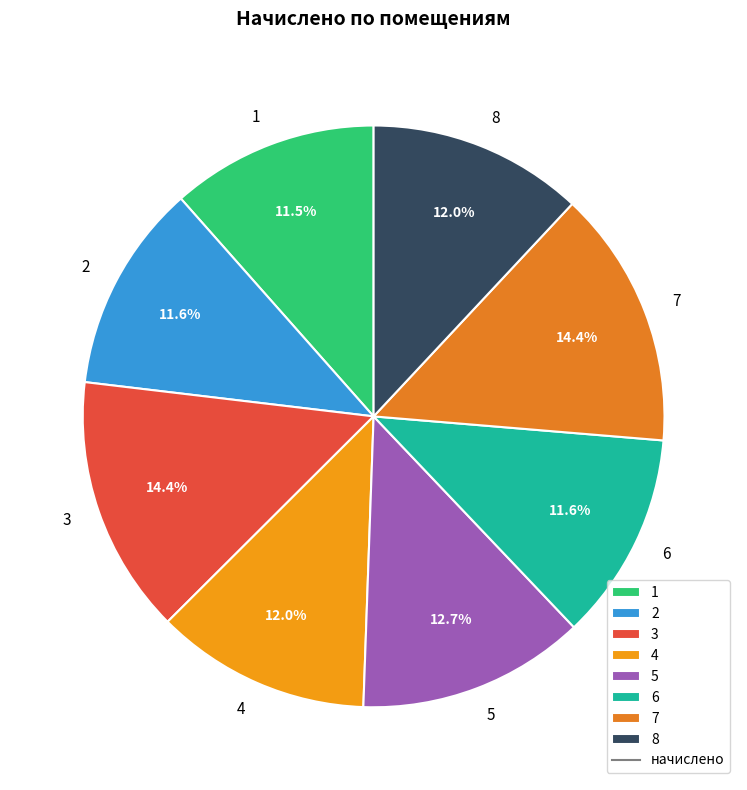

To the nearest percent, what is the average slice percentage?

12%